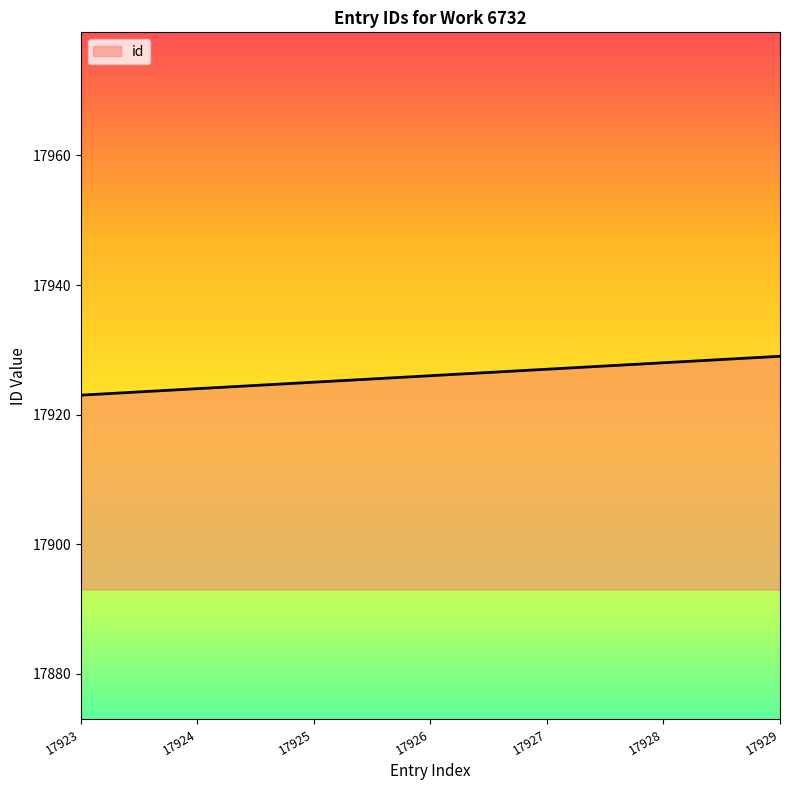

What is the minimum value shown in the chart?

17923